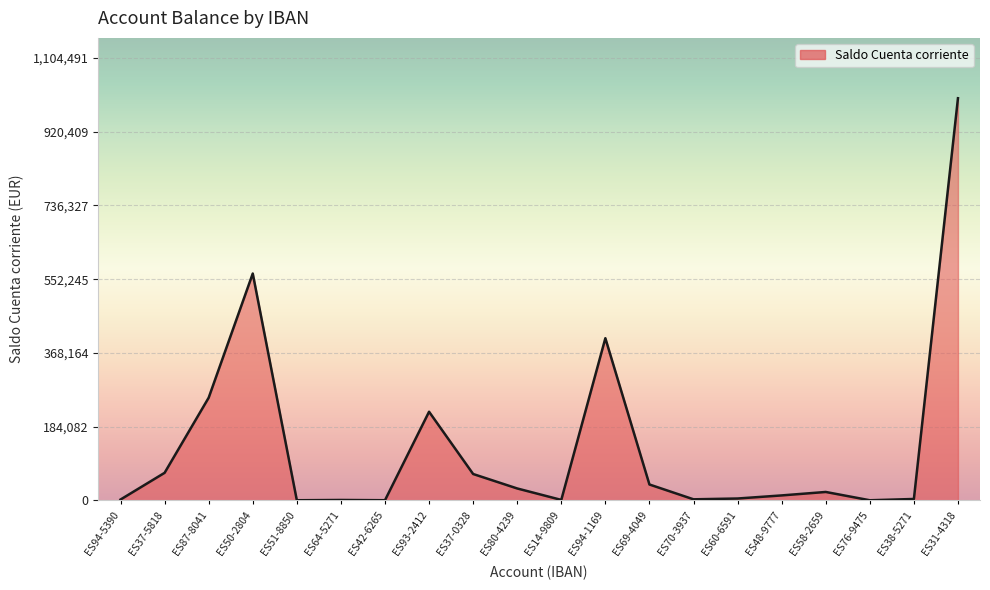

At which category does the chart reach its peak across all series?

ES31-4318